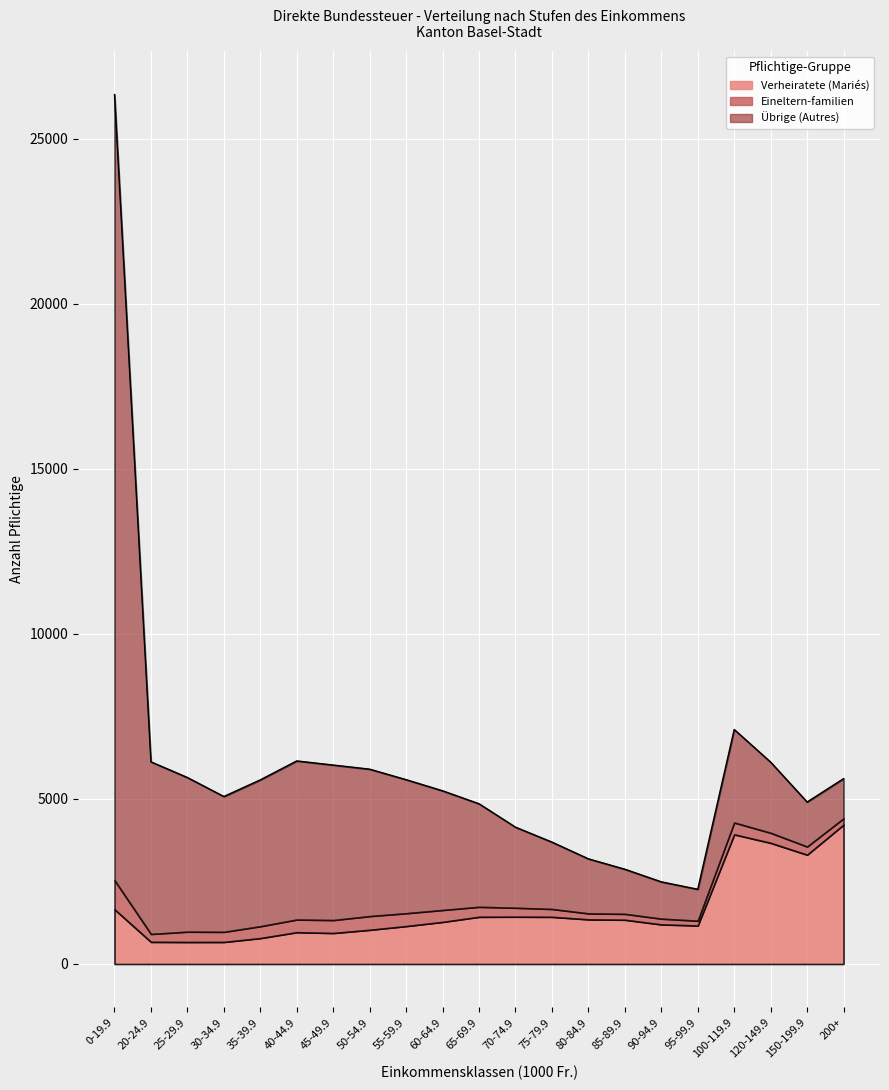

Reading right to left, what are all the values shown in this chart?

Verheiratete (Mariés): 4222	3310	3669	3926	1165	1199	1340	1351	1428	1432	1429	1274	1148	1035	938	963	784	667	666	670	1658
Eineltern-familien: 190	247	304	359	145	174	178	181	238	271	302	361	389	415	392	383	359	306	312	239	882
Übrige (Autres): 1203	1350	2142	2819	954	1116	1353	1654	2027	2442	3123	3612	4047	4452	4697	4806	4435	4101	4671	5215	23797